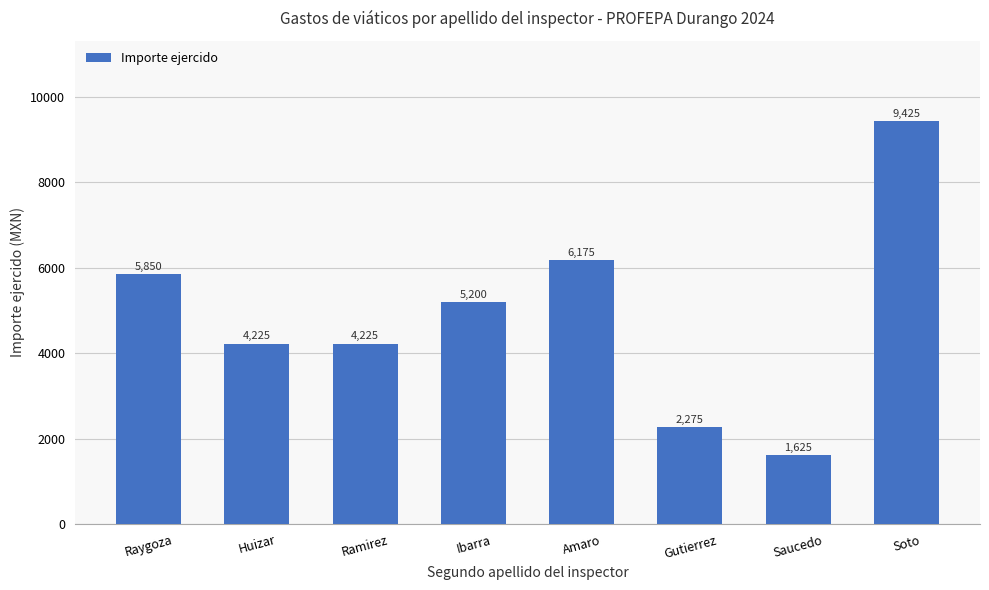

At which label does the data first exceed 5200?

Raygoza